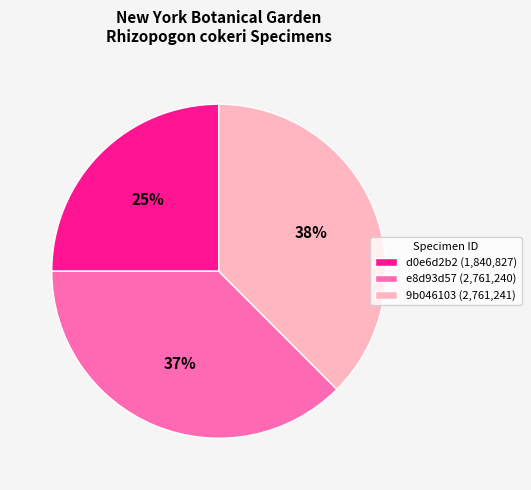

Which slice is the smallest?

d0e6d2b2